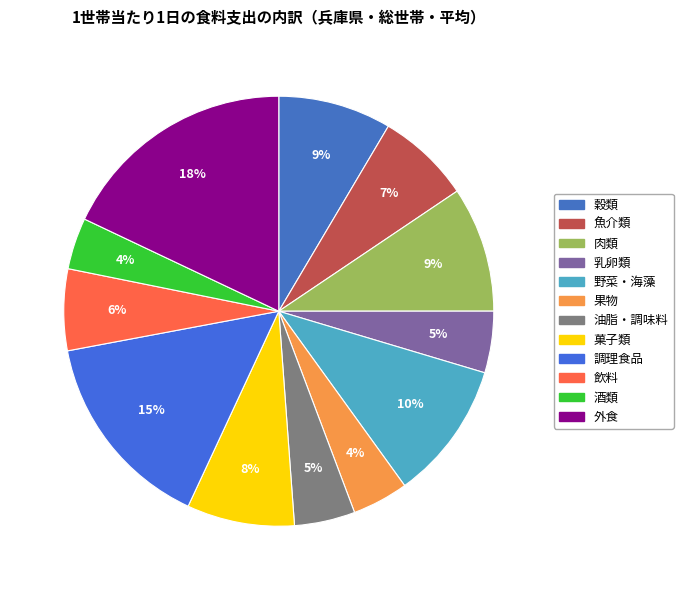

Between 乳卵類 and 調理食品, which is larger?

調理食品